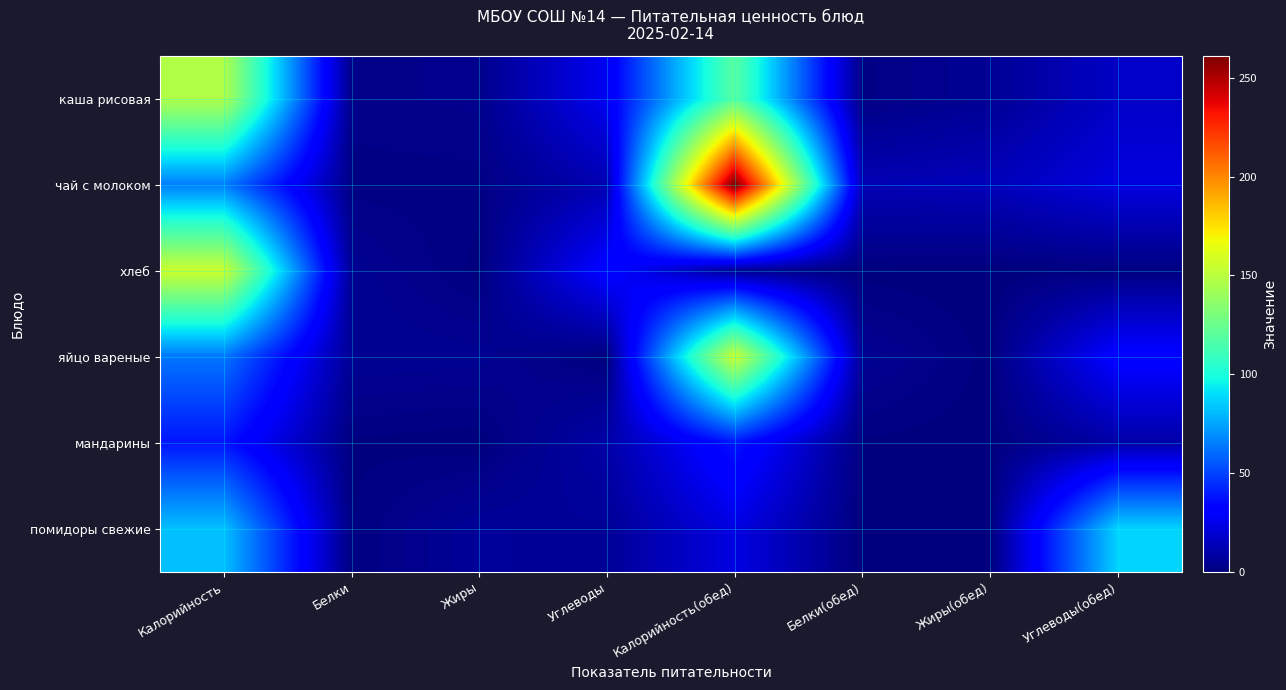

Reading left to right, transcribe all the data shown in this chart.

каша рисовая: Калорийность=147.2	Белки=2.6	Жиры=3.4	Углеводы=26.5	Калорийность(обед)=119.5	Белки(обед)=1.7	Жиры(обед)=5.2	Углеводы(обед)=16.4
чай с молоком: Калорийность=64.9	Белки=1.5	Жиры=1.5	Углеводы=11.8	Калорийность(обед)=261.0	Белки(обед)=12.2	Жиры(обед)=13.5	Углеводы(обед)=22.1
хлеб: Калорийность=156.0	Белки=4.8	Жиры=0.6	Углеводы=32.1	Калорийность(обед)=5.0	Белки(обед)=0.4	Жиры(обед)=0.1	Углеводы(обед)=0.8
яйцо вареные: Калорийность=63.0	Белки=5.1	Жиры=4.6	Углеводы=0.3	Калорийность(обед)=156.0	Белки(обед)=4.8	Жиры(обед)=0.6	Углеводы(обед)=32.1
мандарины: Калорийность=38.0	Белки=0.8	Жиры=0.2	Углеводы=9.4	Калорийность(обед)=38.0	Белки(обед)=0.8	Жиры(обед)=0.2	Углеводы(обед)=9.4
помидоры свежие: Калорийность=82.0	Белки=0.9	Жиры=6.2	Углеводы=5.8	Калорийность(обед)=22.9	Белки(обед)=0.1	Жиры(обед)=0.0	Углеводы(обед)=86.9